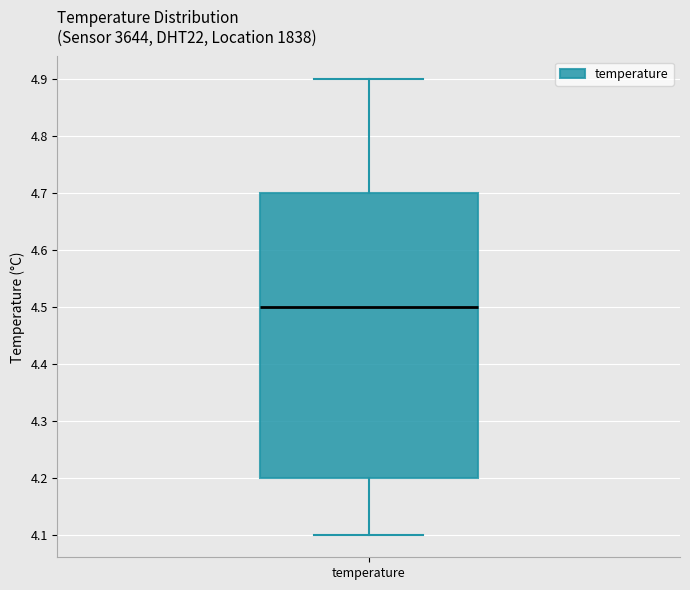

Where does the lower whisker of the box for temperature end on the y-axis? The values are not printed on the chart, so give them approximately, as read against the axis.

4.1